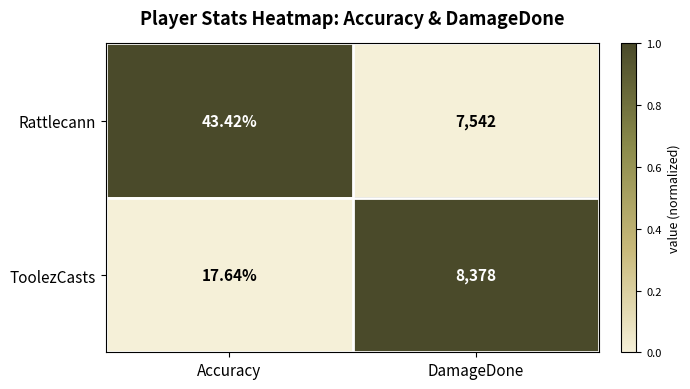

How many series are shown in this chart?

2